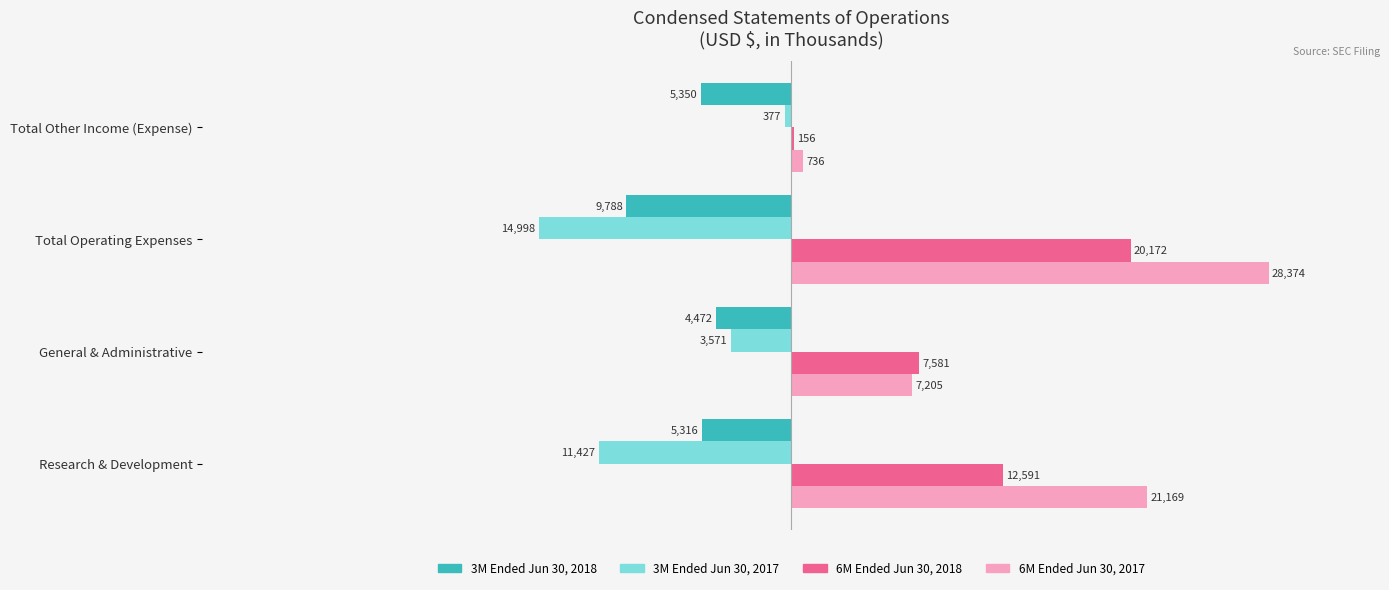

What is the average value of the 6M Ended Jun 30, 2018 series?

10125